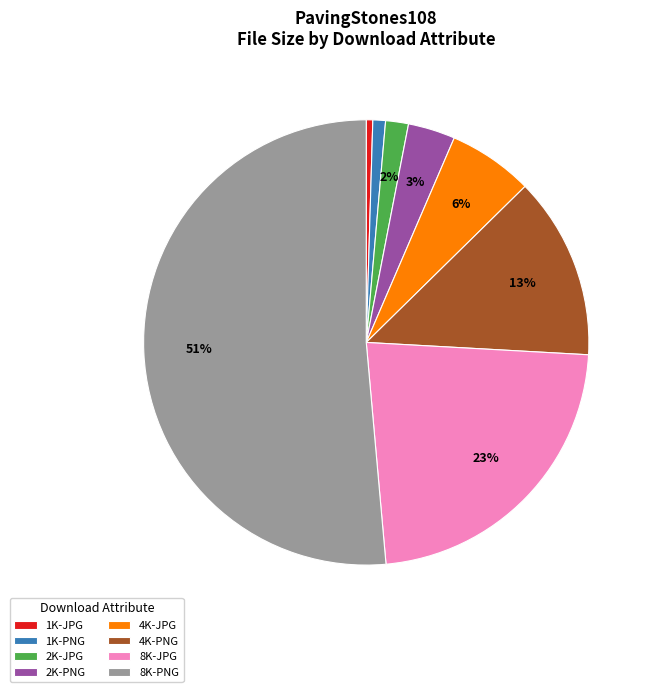

To the nearest percent, what is the difference between the 8K-PNG and 4K-JPG slice percentages?

45%